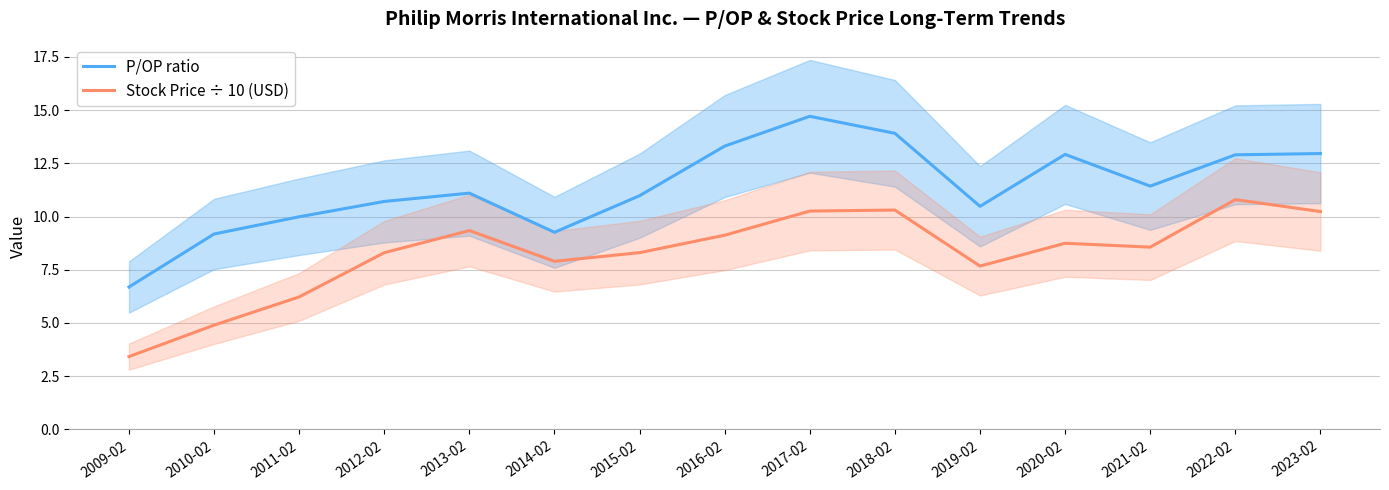

Which series has the largest total across all categories?

P/OP ratio